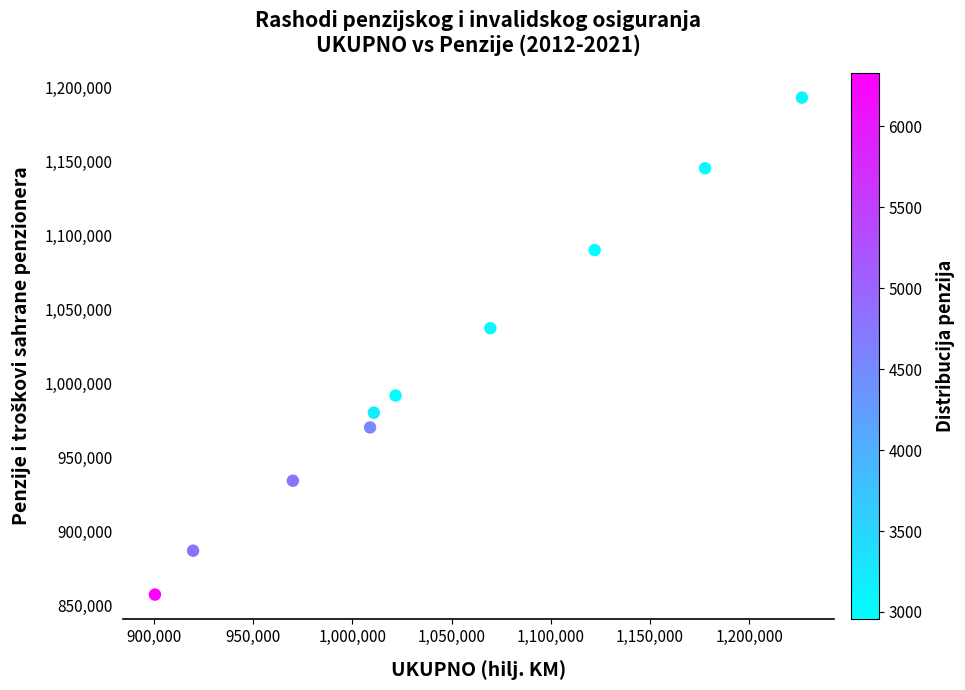

What Y value in the scatter plot is closest to 1025405?

1037473